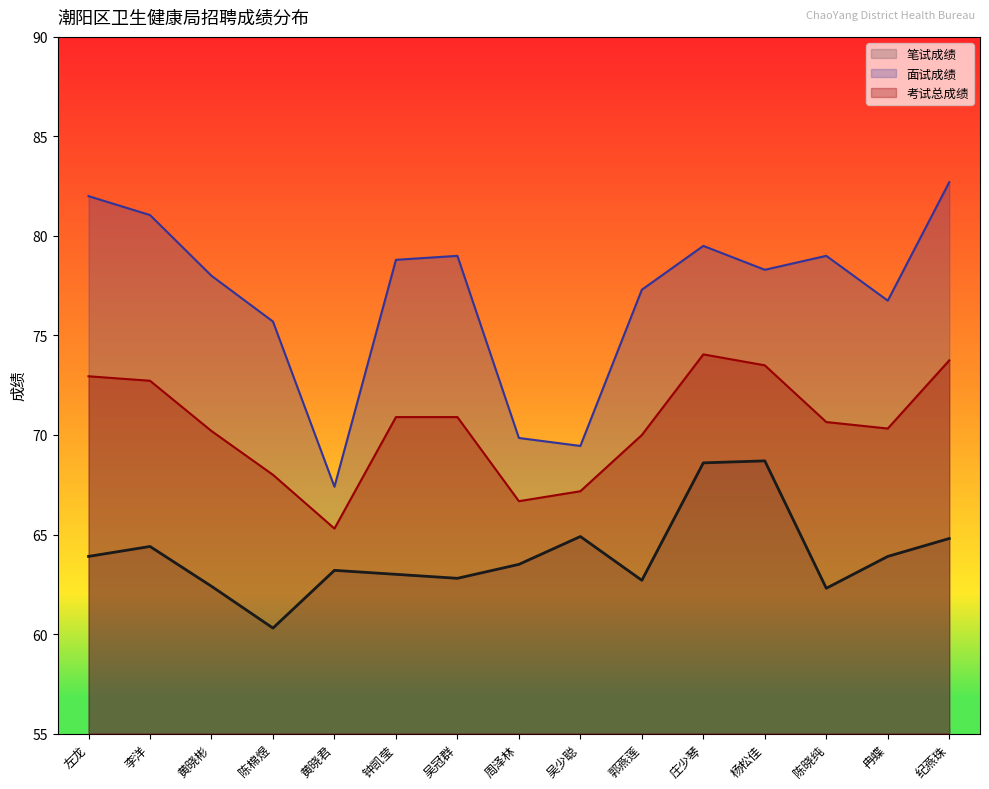

In 考试总成绩, how many points are higher than both neighbors (excluding endpoints)?

1